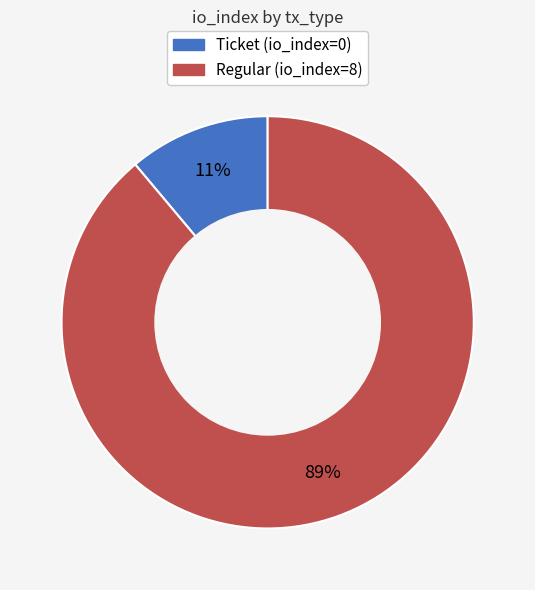

Is the sum of Regular (io_index=8) and Ticket (io_index=0) greater than half?

Yes